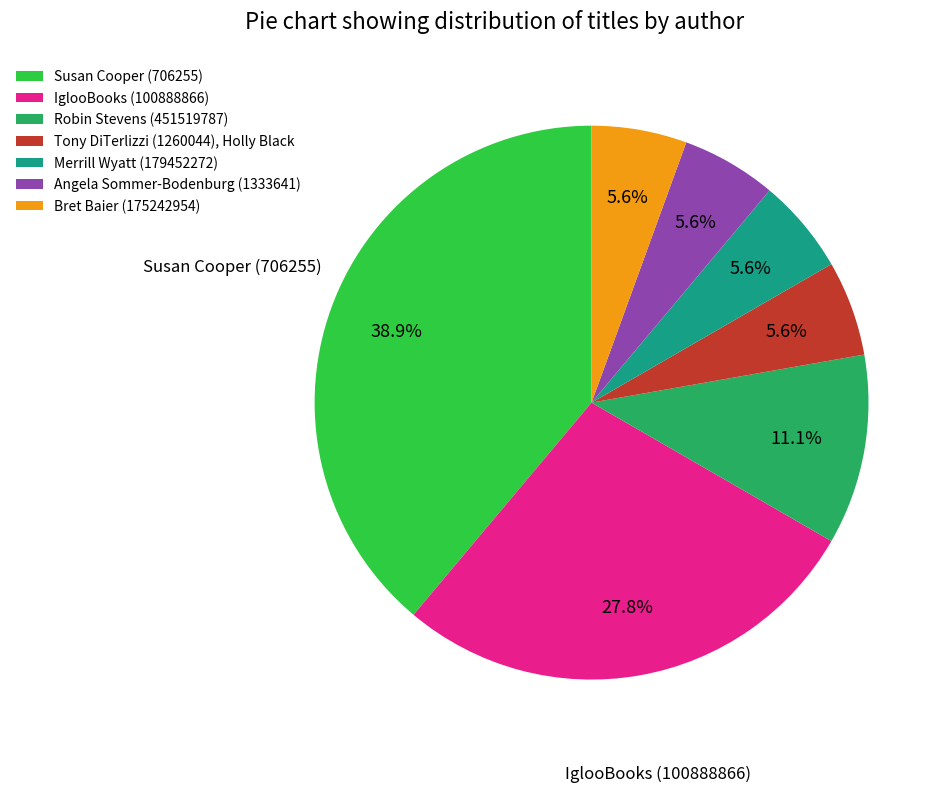

Approximately how many times larger is the value at Angela Sommer-Bodenburg (1333641) compared to Tony DiTerlizzi (1260044), Holly Black?

1.0